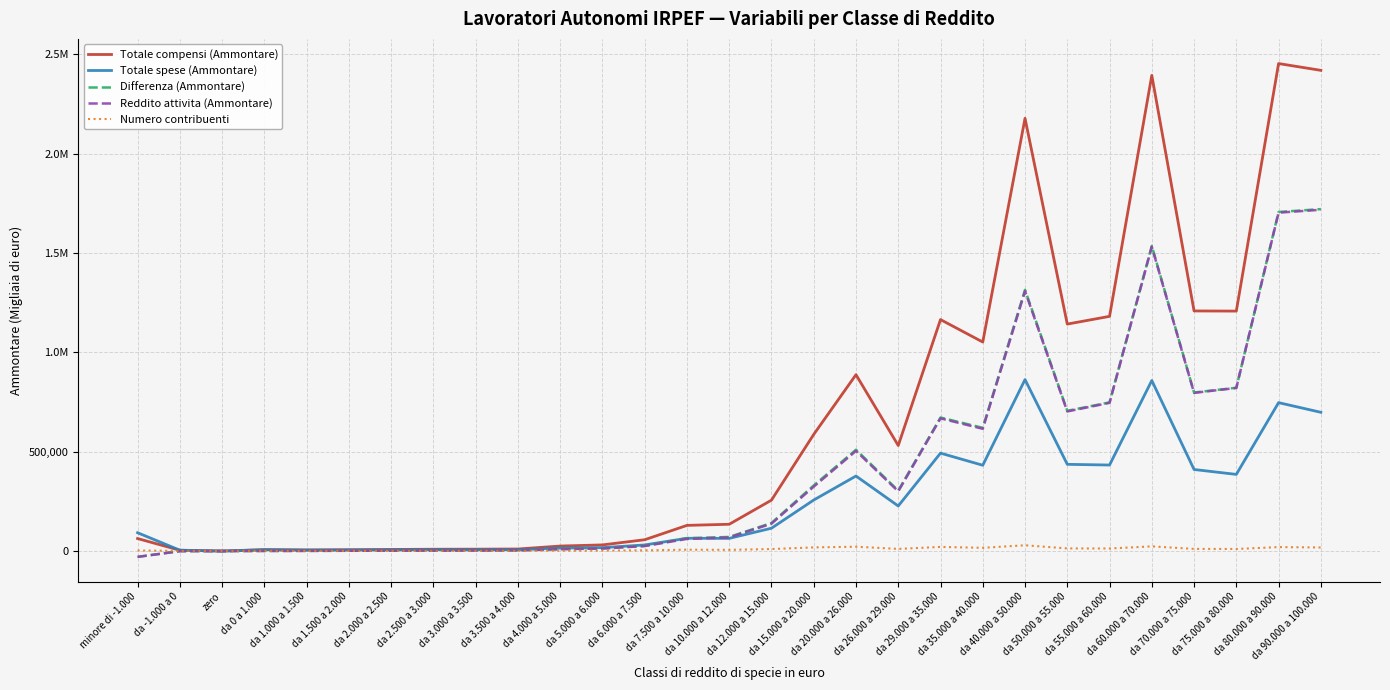

Does the chart display data point markers on the line(s)?

No